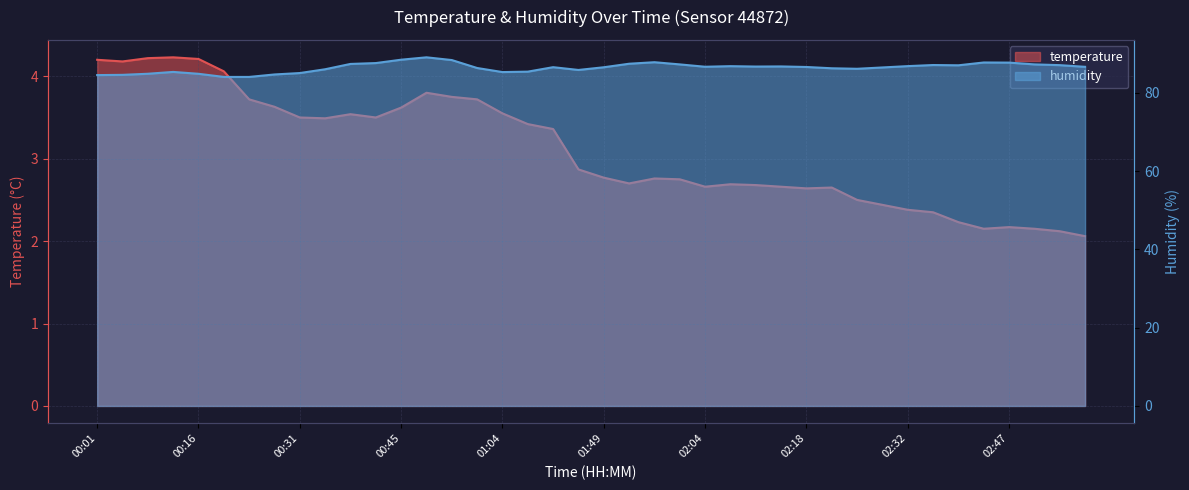

What is the value of the humidity point at the 36th from the left?

87.8